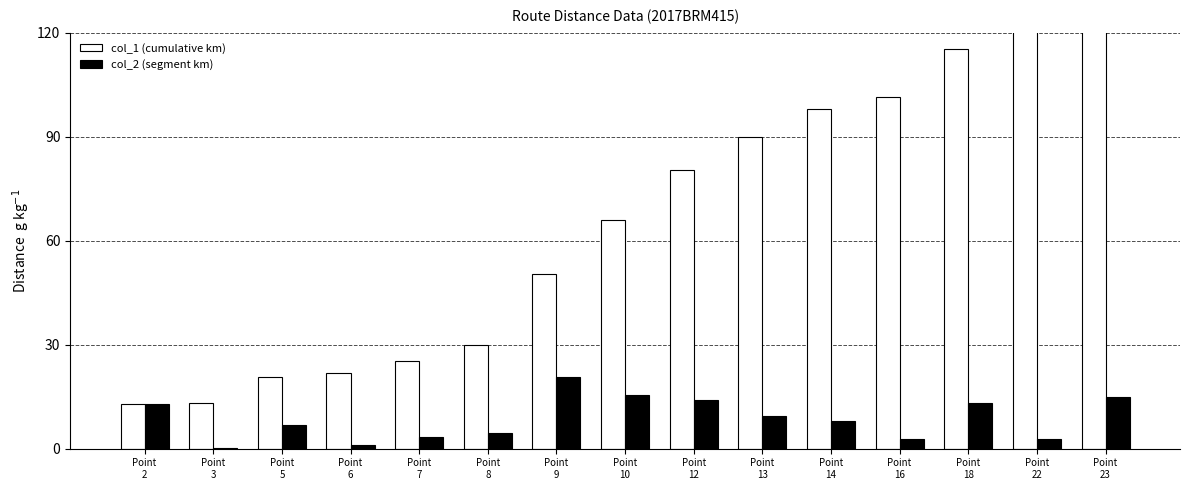

At Point
6, list the series in order from smallest to largest.

col_2 (segment km), col_1 (cumulative km)